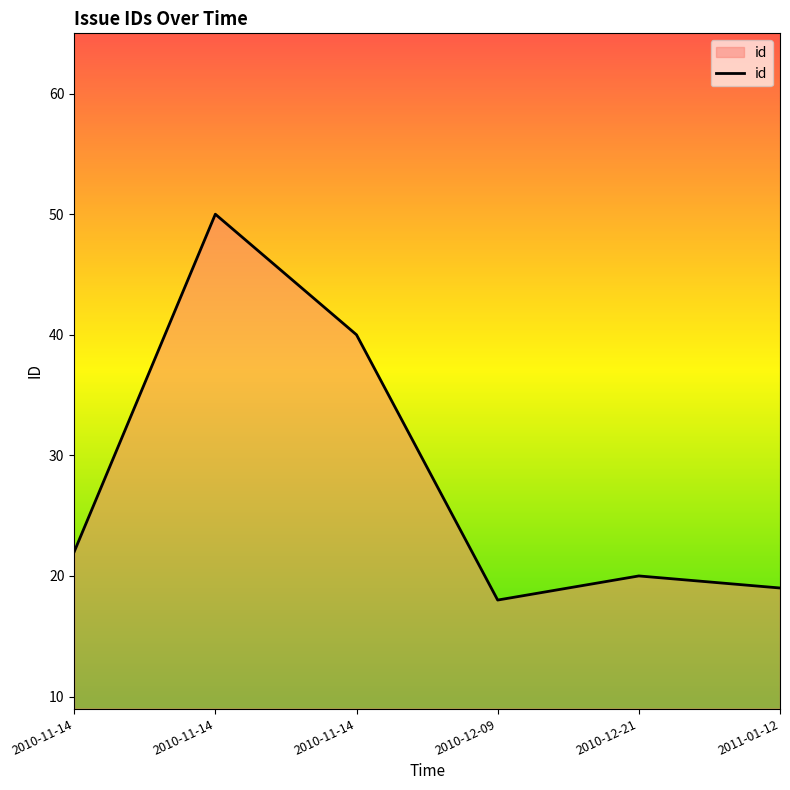

How many lines are shown in the chart?

1